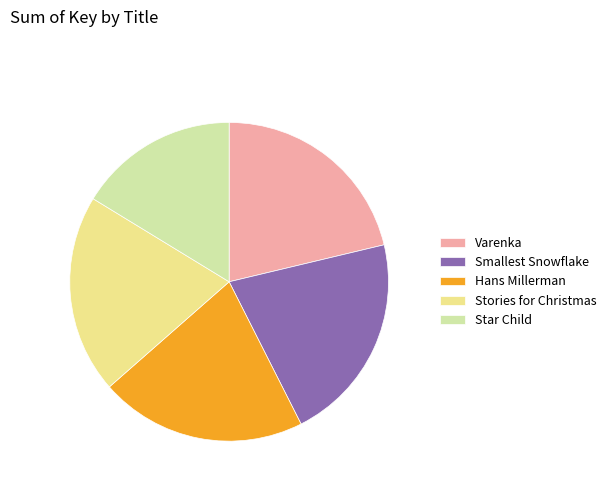

Which slice is the smallest?

Star Child